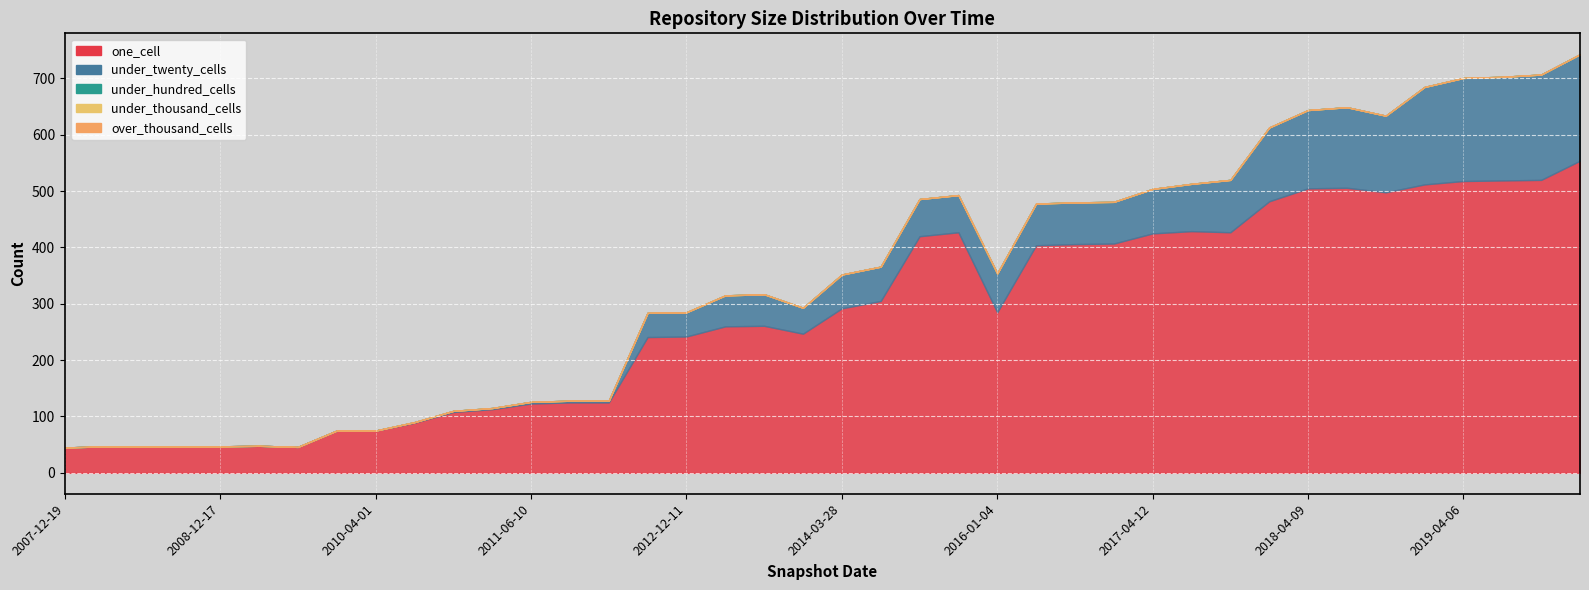

Where does the under_twenty_cells series first go above 60?

2014-09-08